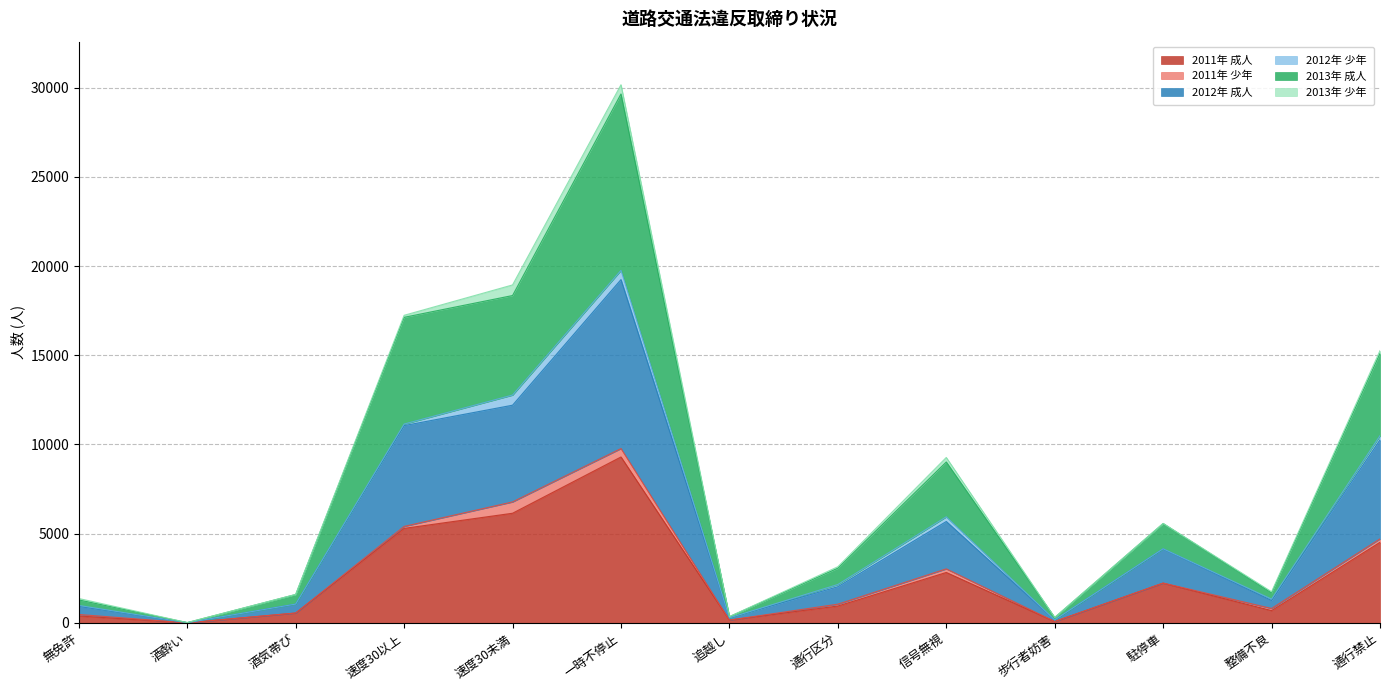

What is the value of the 2012年 成人 point at the 1st from the left?

928